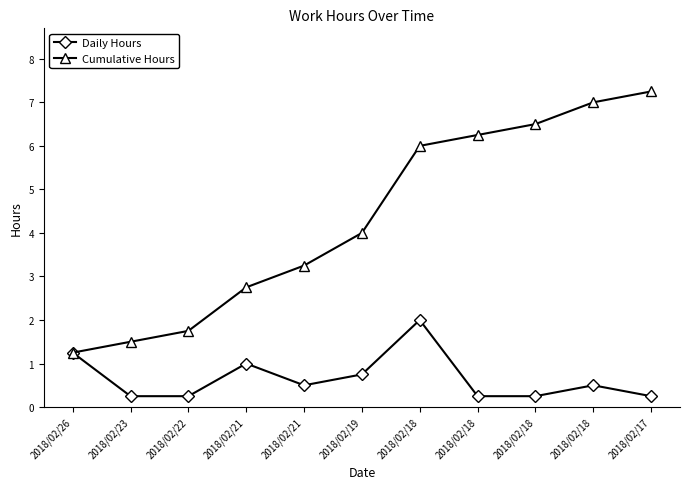

The value of Cumulative Hours at 2018/02/21 is 4.0. True or false?

False